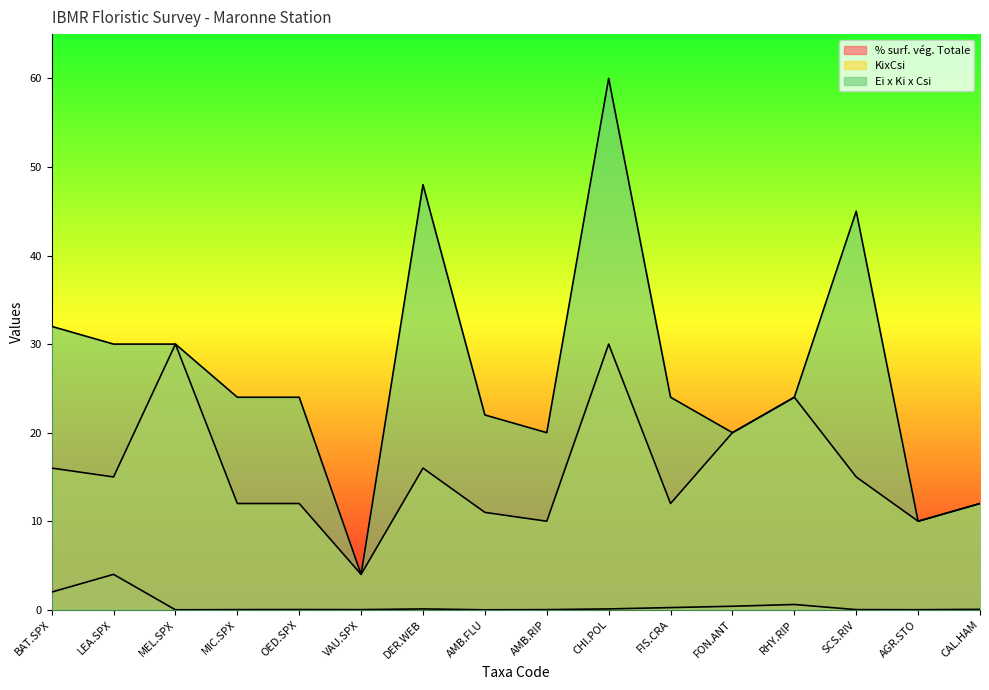

What is the difference between the maximum and minimum values in the KixCsi series?

26.0